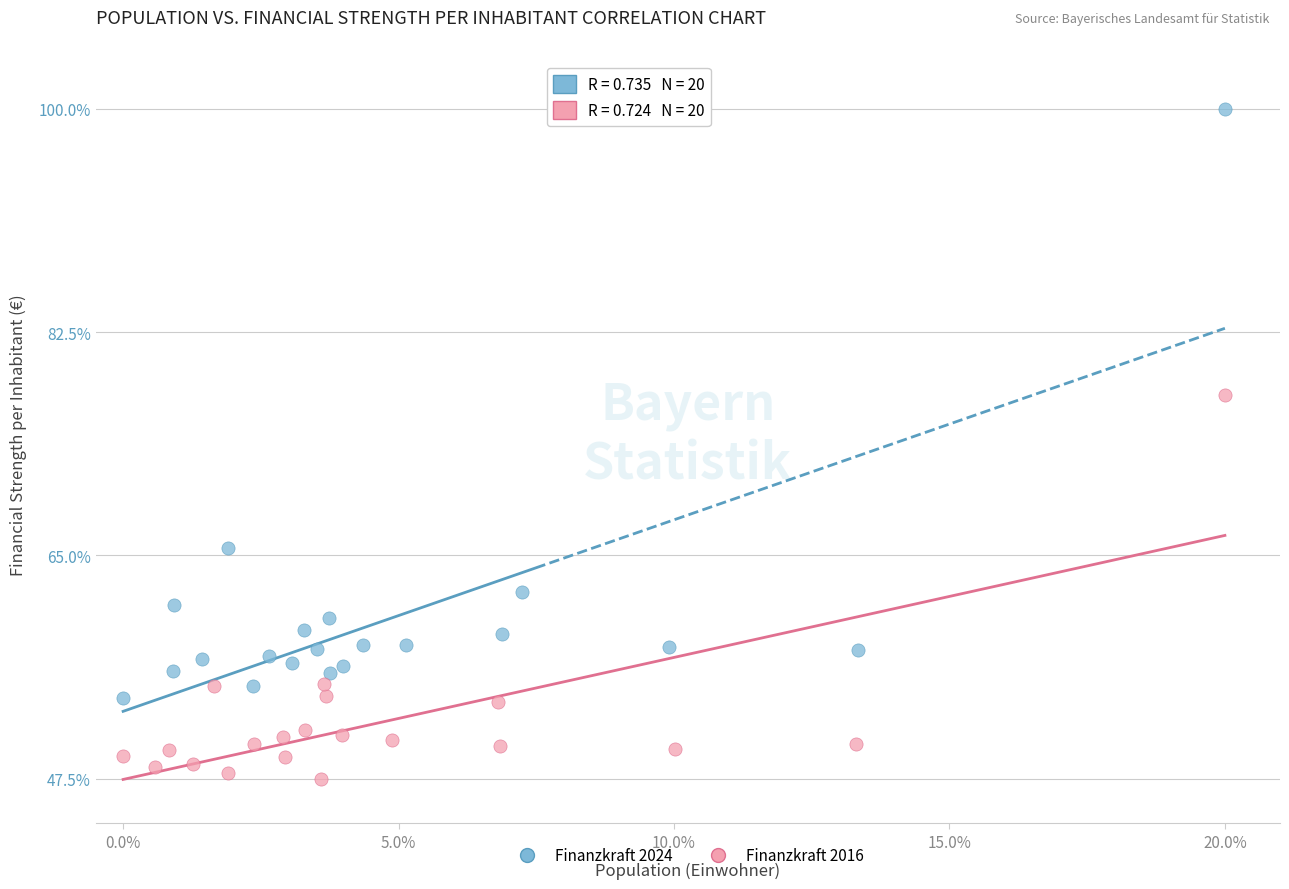

Which series reaches the minimum Y coordinate?

Finanzkraft 2016